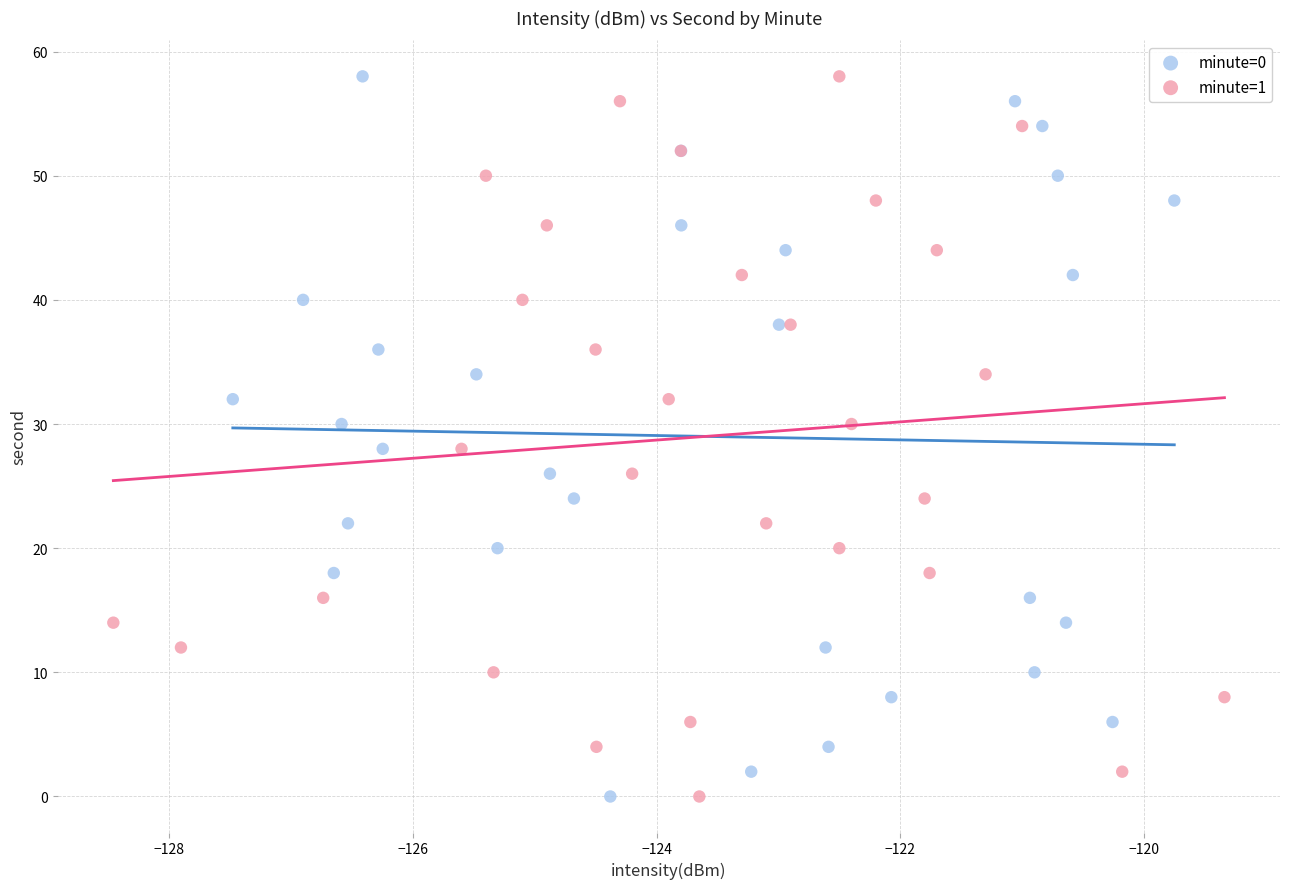

What are all the series names shown in the legend?

minute=0, minute=1